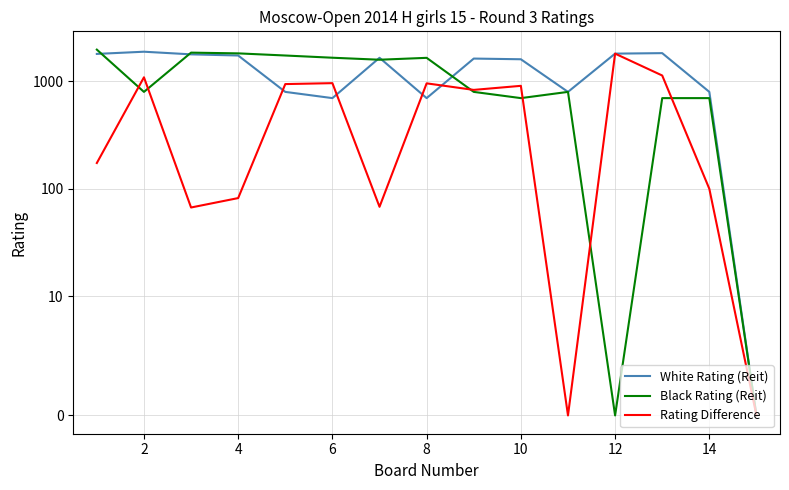

What is the average value of the Black Rating (Reit) series?

1122